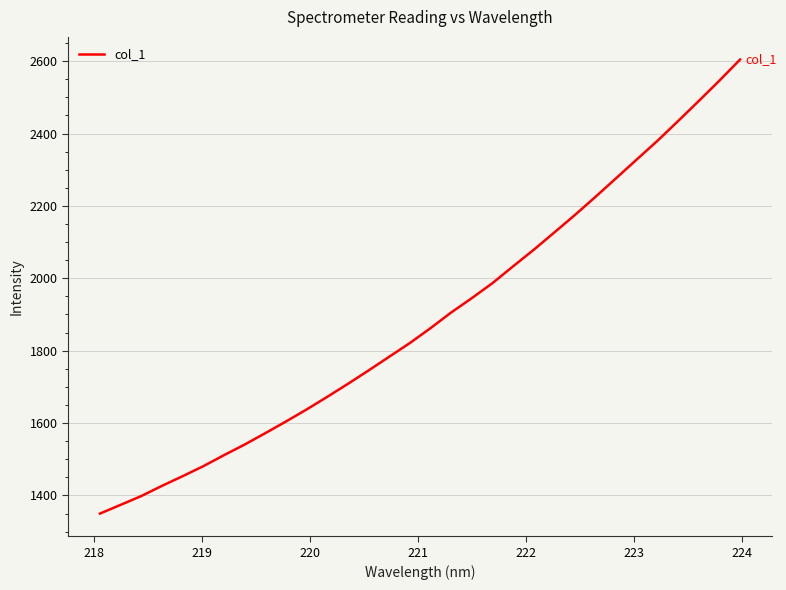

What is the difference between the second highest and second lowest values?

1172.1